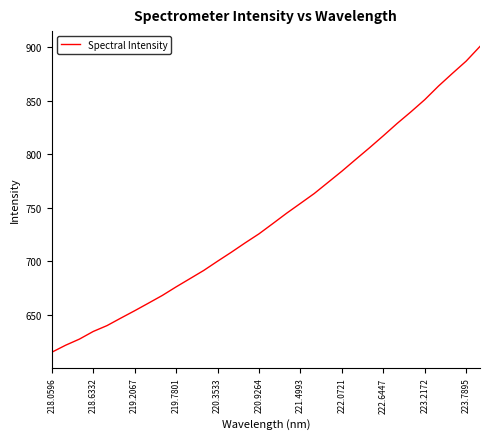

What is the difference between the maximum and minimum values?

285.8